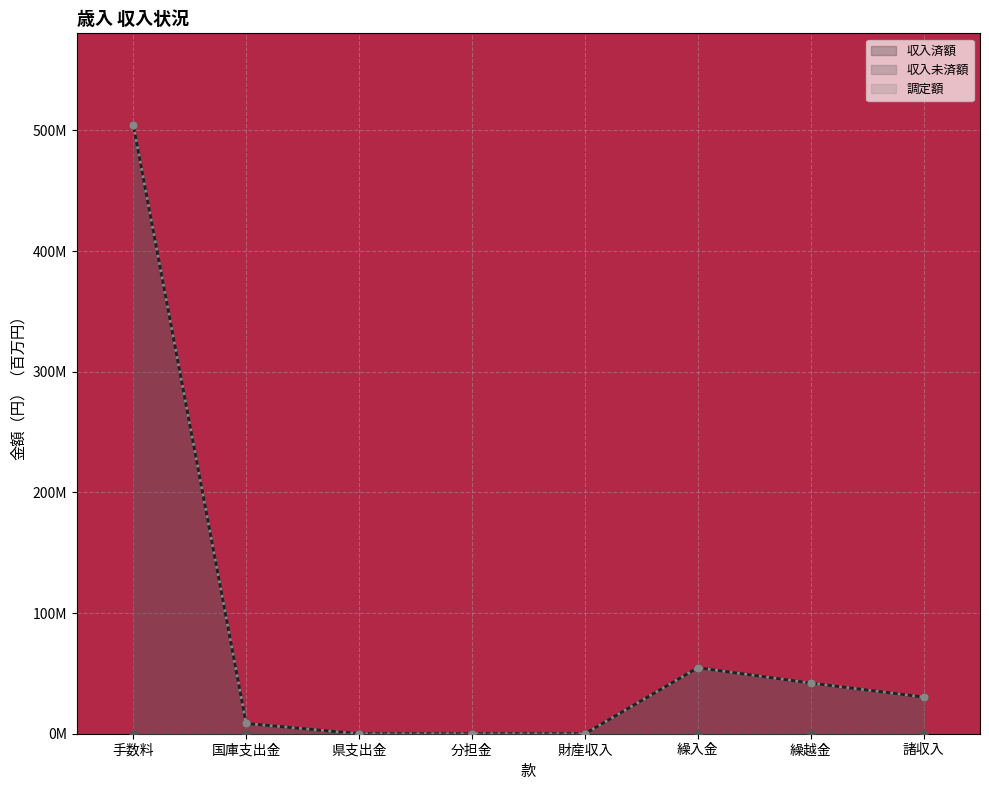

True or false: 調定額 and 収入済額 cross at least once.

False